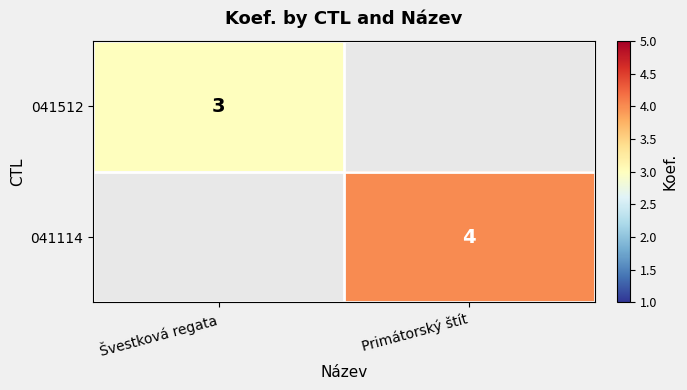

How many categories are shown in the chart?

2